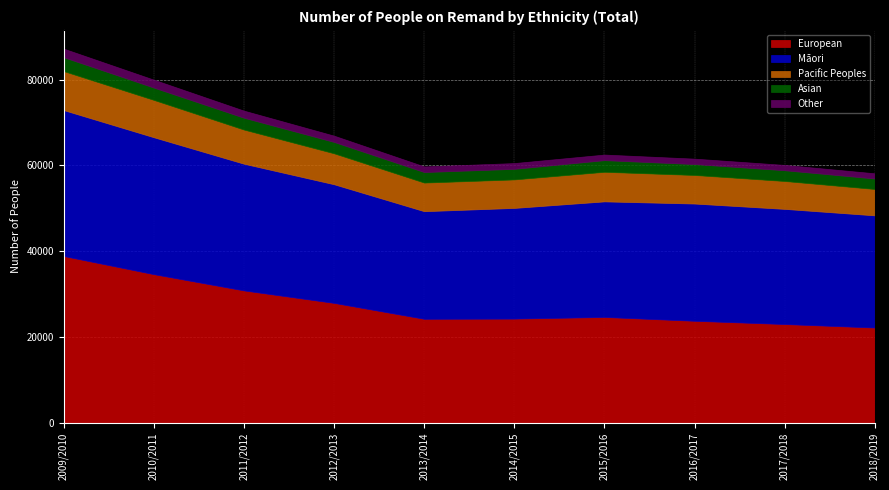

True or false: Māori has more than 0 interior local peaks.

True